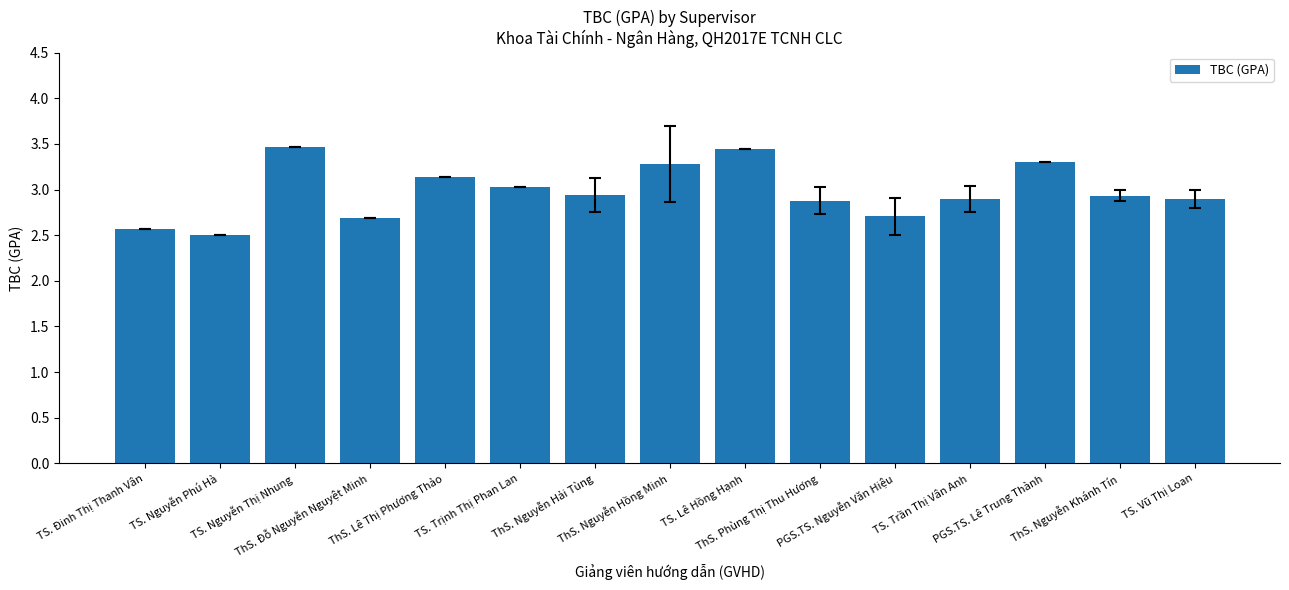

Reading right to left, transcribe all the data shown in this chart.

2.9	2.9	3.3	2.9	2.7	2.9	3.4	3.3	2.9	3.0	3.1	2.7	3.5	2.5	2.6